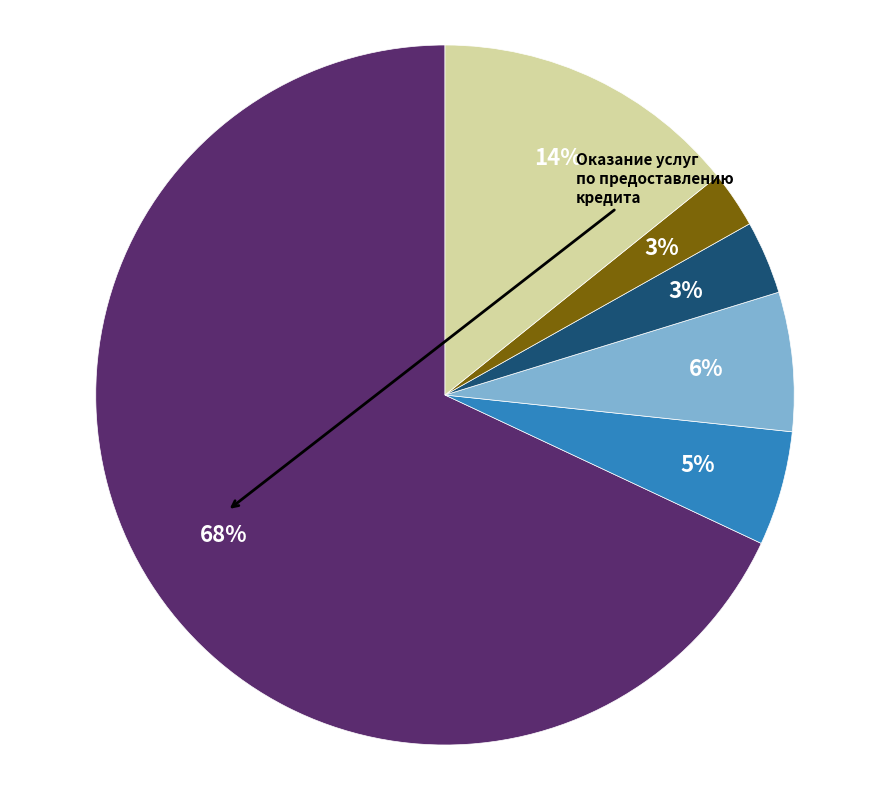

Is there any slice that represents more than half of the pie?

Yes